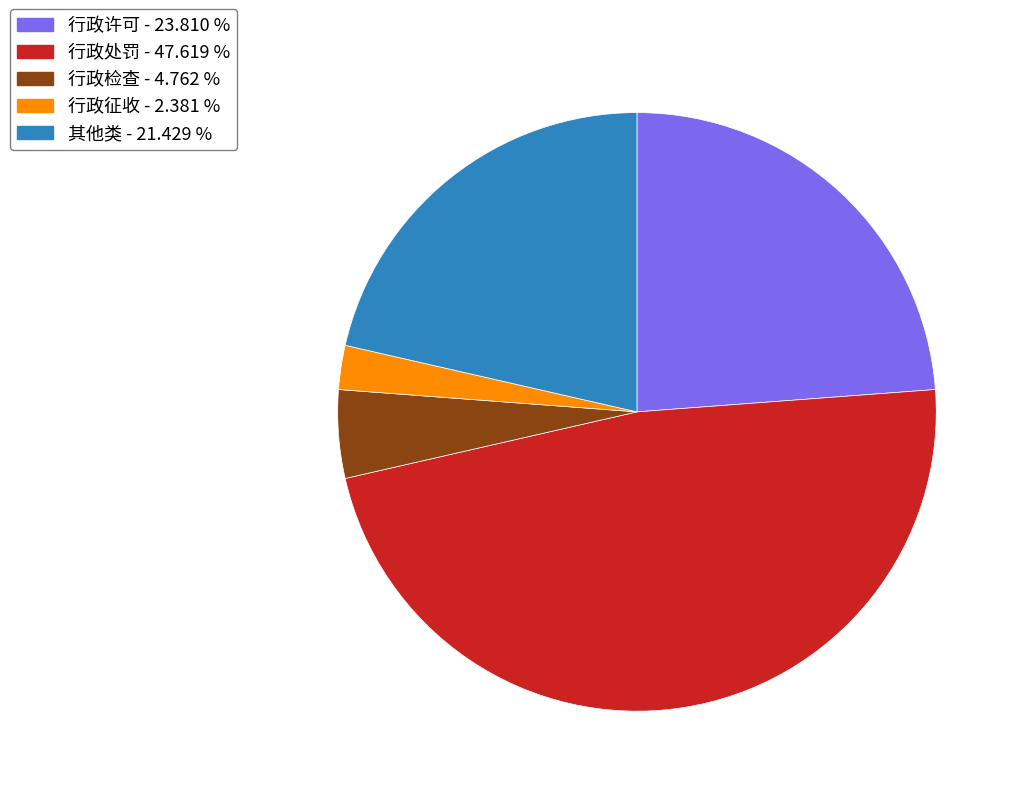

True or false: 行政检查 accounts for 5% of the total.

True